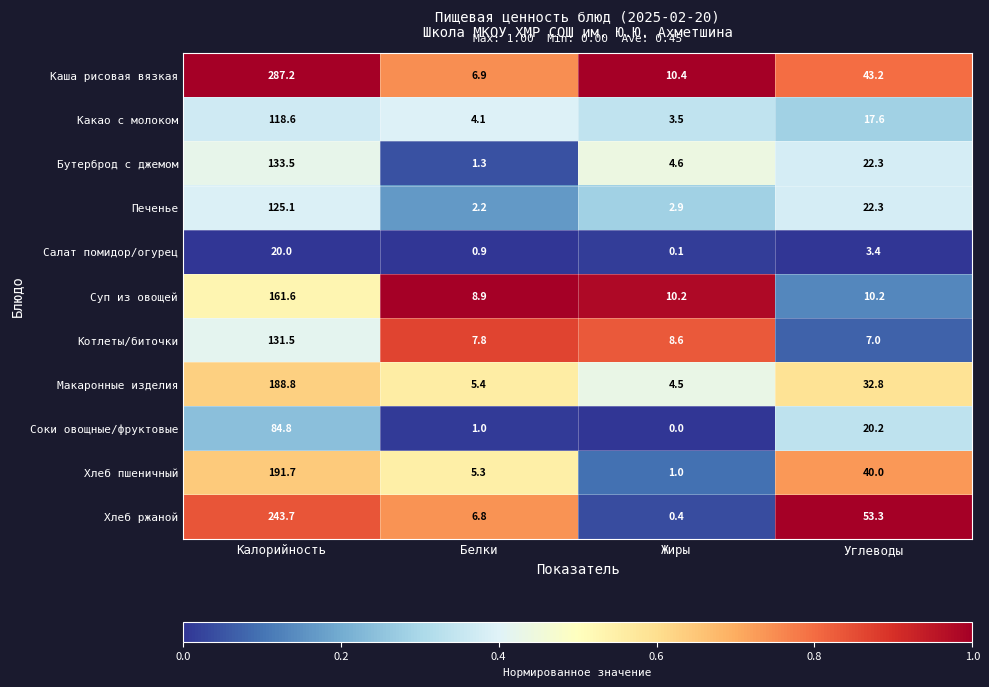

List the series in order of their peak value, highest first.

Каша рисовая вязкая, Хлеб ржаной, Хлеб пшеничный, Макаронные изделия, Суп из овощей, Бутерброд с джемом, Котлеты/биточки, Печенье, Какао с молоком, Соки овощные/фруктовые, Салат помидор/огурец